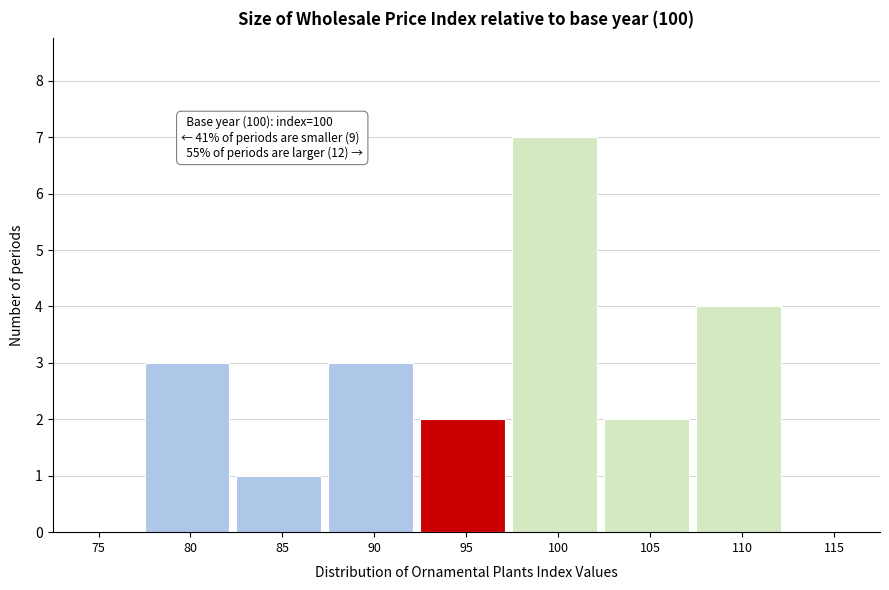

Reading left to right, extract all data points from this chart.

75=0	80=3	85=1	90=3	95=2	100=7	105=2	110=4	115=0